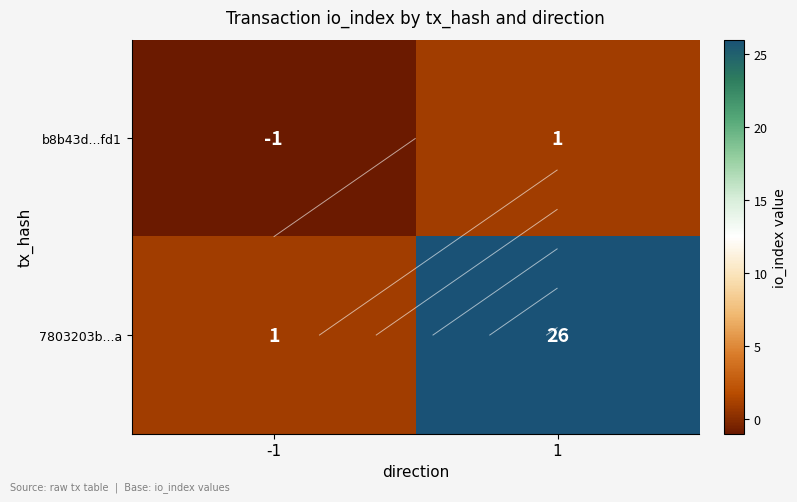

What is the lowest value of the 7803203b...a series?

1